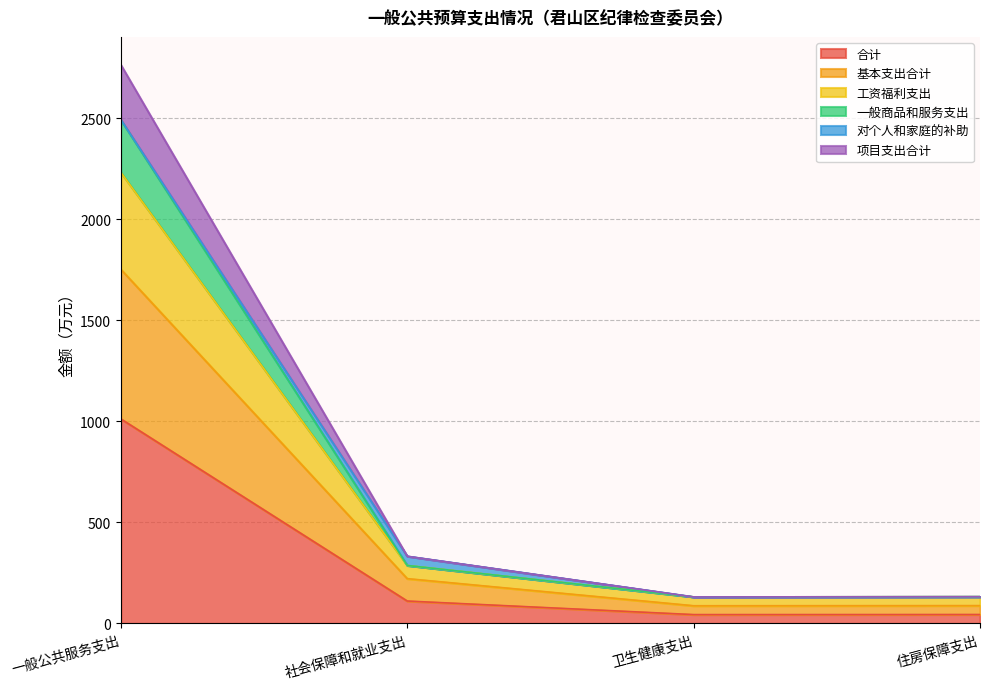

At which label does 合计 reach its peak?

一般公共服务支出